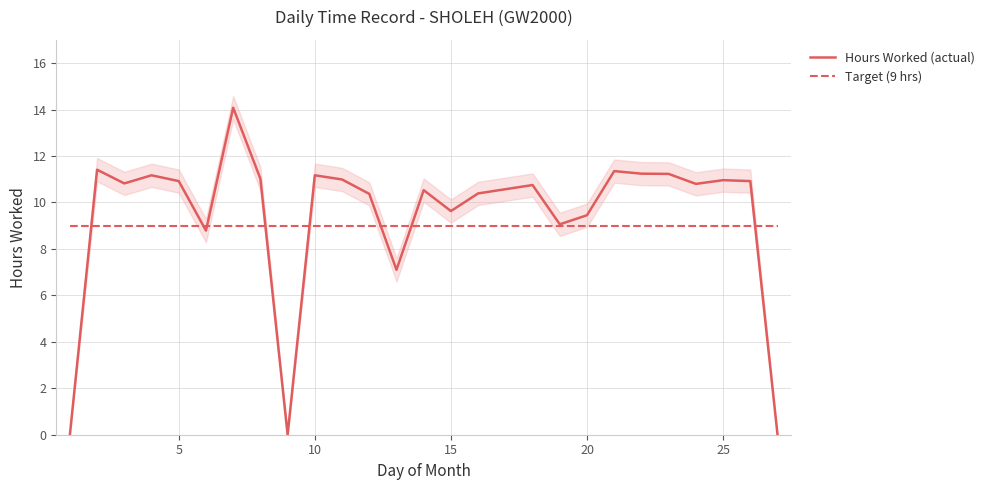

Rank the series by their average value, from lowest to highest.

Target (9 hrs), Hours Worked (actual)